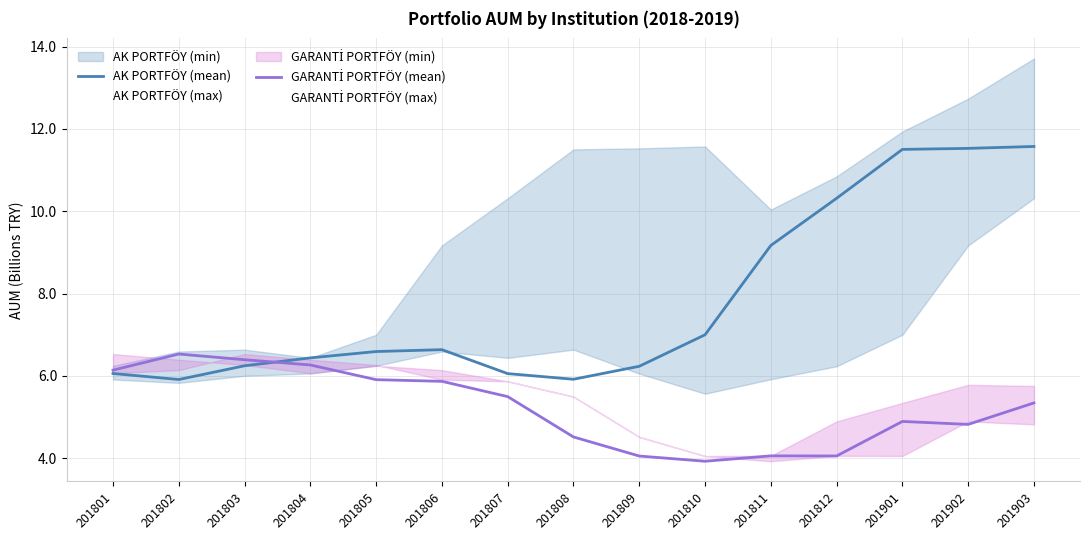

Which category has the highest value in the AK PORTFÖY (mean) series?

201903